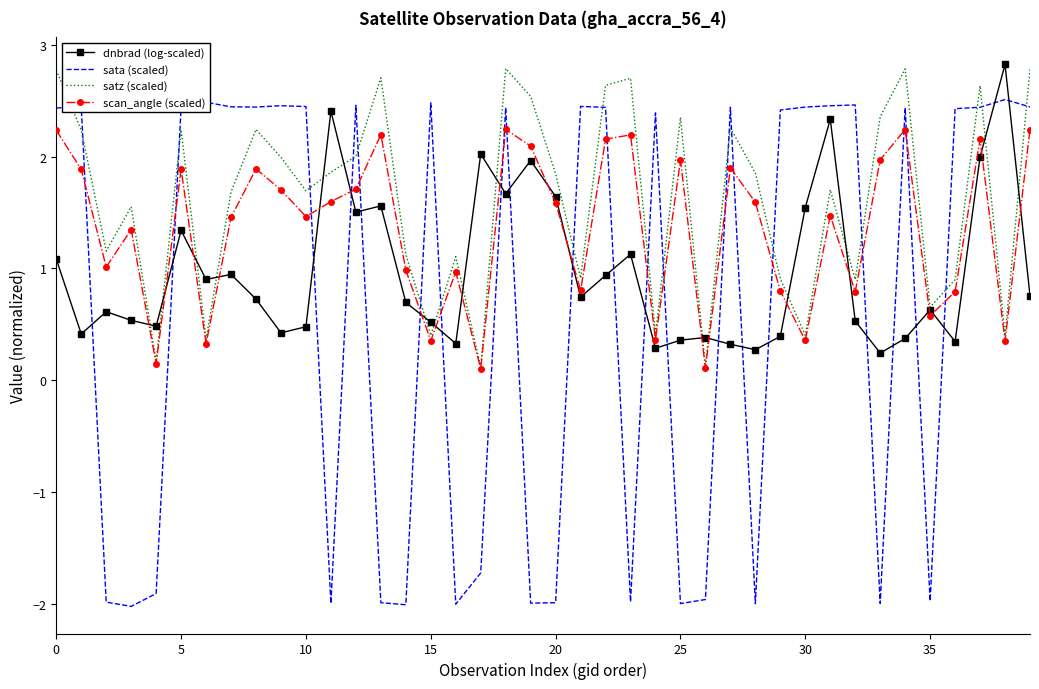

What is the greatest value displayed?

2.8